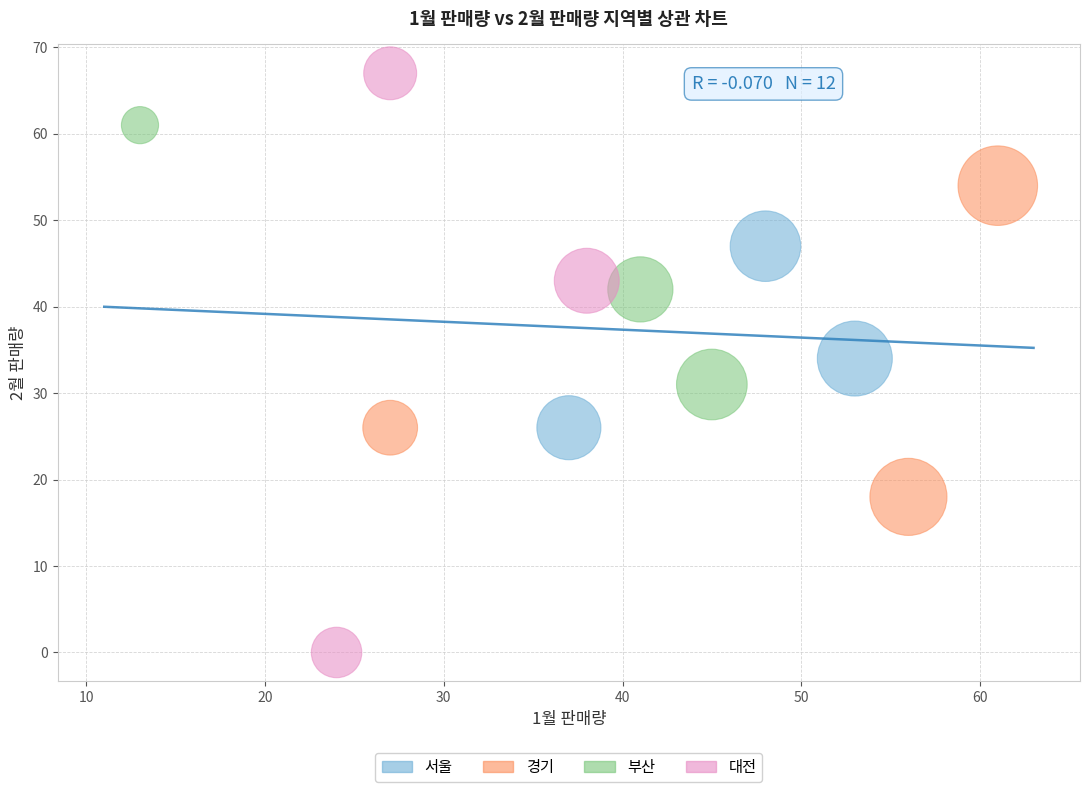

Which series has the widest spread of Y values?

대전